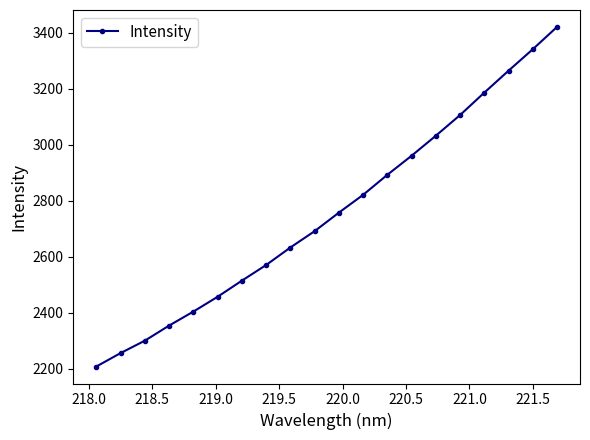

What is the sum of all values?

55173.0